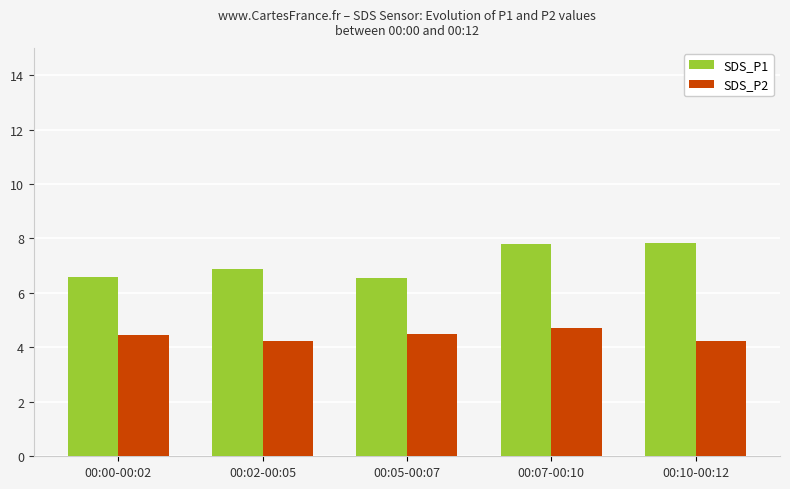

Which series changed the most between 00:00-00:02 and 00:07-00:10?

SDS_P1